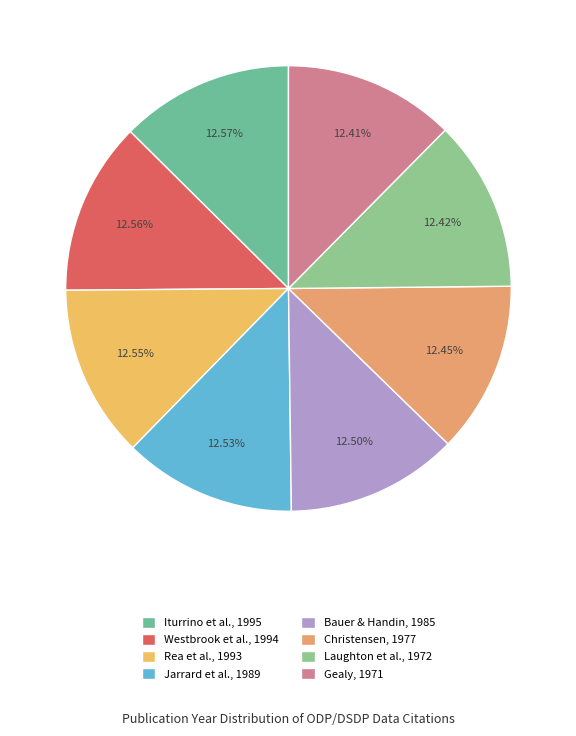

To the nearest percent, what is the combined percentage of Rea et al., 1993 and Christensen, 1977?

25%